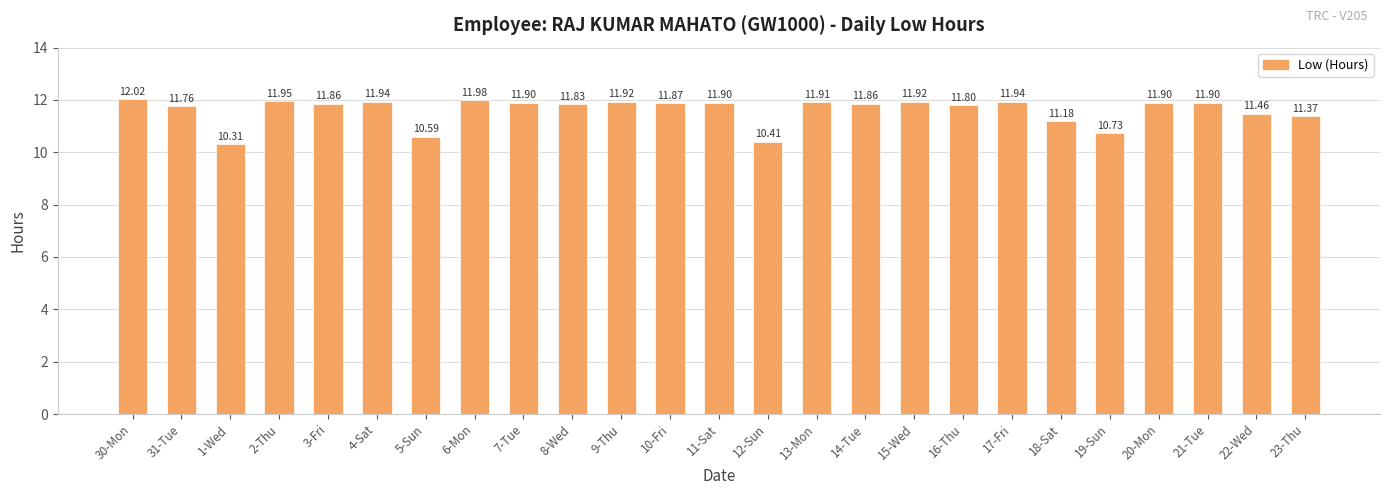

What is the greatest value displayed?

12.0